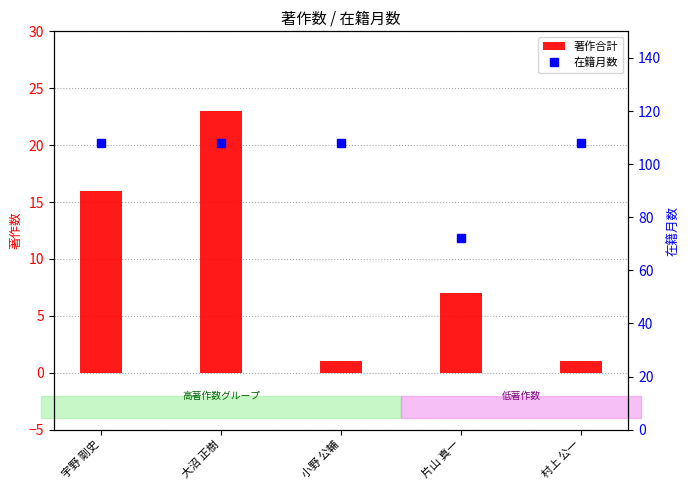

Reading left to right, transcribe all the data shown in this chart.

著作合計: 宇野 剛史=16	大沼 正樹=23	小野 公輔=1	片山 真一=7	村上 公一=1
在籍月数: 宇野 剛史=108	大沼 正樹=108	小野 公輔=108	片山 真一=72	村上 公一=108